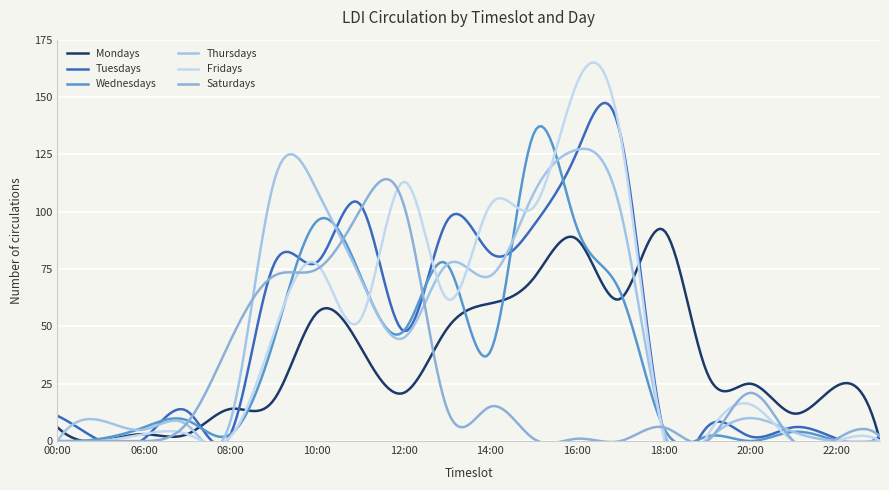

Reading right to left, what are all the values shown in this chart?

Mondays: 0	24	12	25	30	92	62	88	71	60	49	21	41	56	18	14	3	3	0	6
Tuesdays: 2	1	6	2	6	4	134	126	94	82	96	48	103	78	77	3	13	1	0	11
Wednesdays: 0	0	4	0	2	6	65	93	134	39	77	48	72	96	44	3	9	6	1	0
Thursdays: 0	0	4	10	0	5	101	127	108	72	77	45	71	109	113	9	7	5	9	0
Fridays: 0	0	0	16	2	2	134	156	102	103	62	113	53	77	47	2	3	3	0	0
Saturdays: 2	1	0	21	0	6	0	1	1	15	14	103	101	75	72	44	8	0	0	0